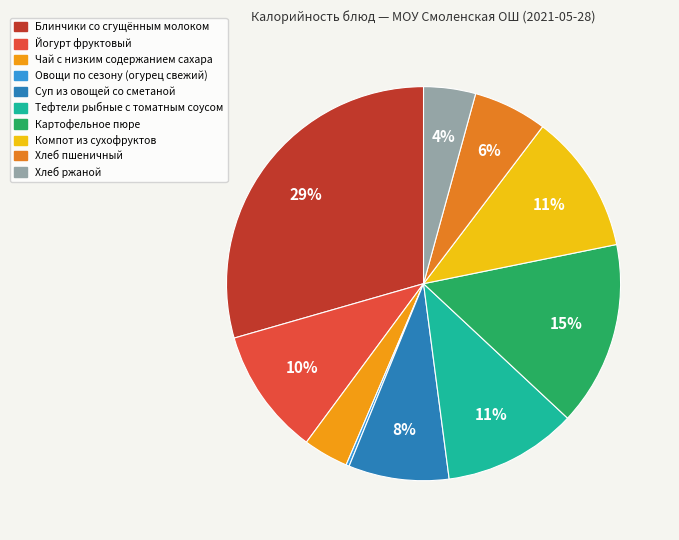

What is the largest slice in the pie chart?

Блинчики со сгущённым молоком